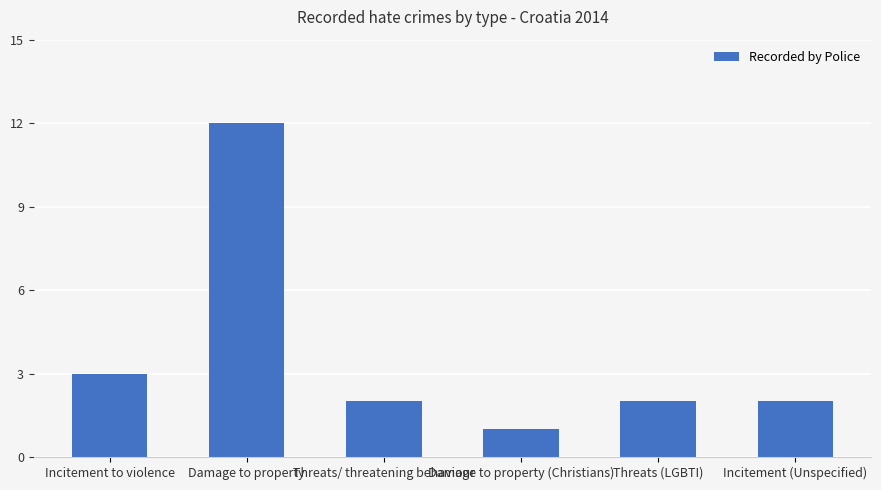

What is the change in value from Damage to property to Threats (LGBTI)?

-10